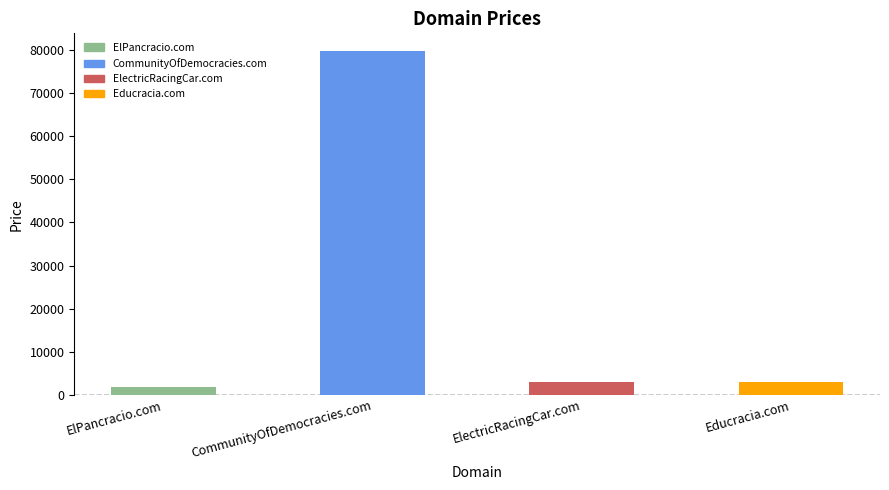

What is the change in value from CommunityOfDemocracies.com to ElectricRacingCar.com?

-77000